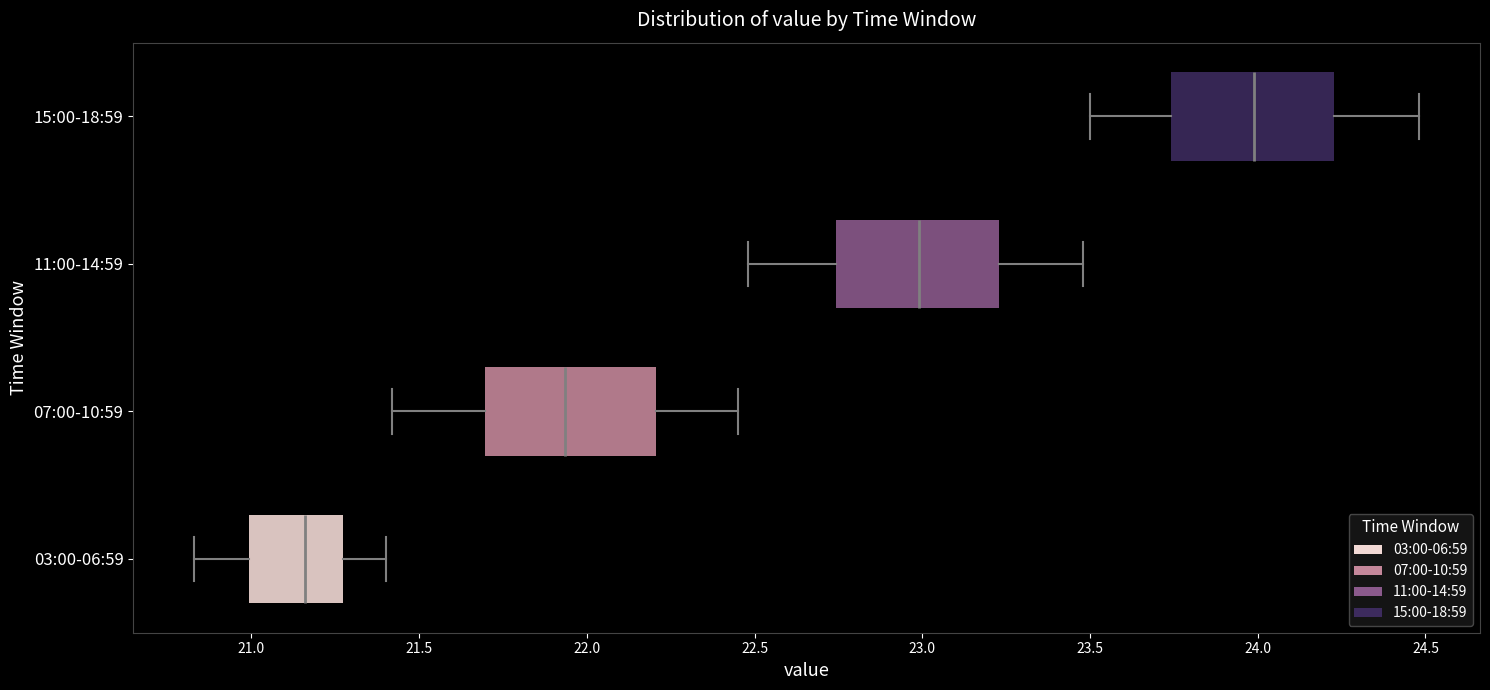

Which box has the furthest to the right median line?

15:00-18:59